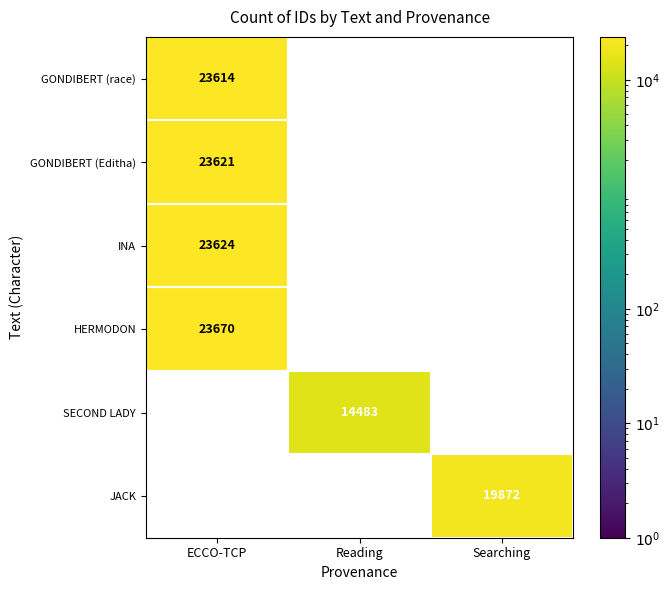

The GONDIBERT (Editha) series shows 23621 at ECCO-TCP. True or false?

True